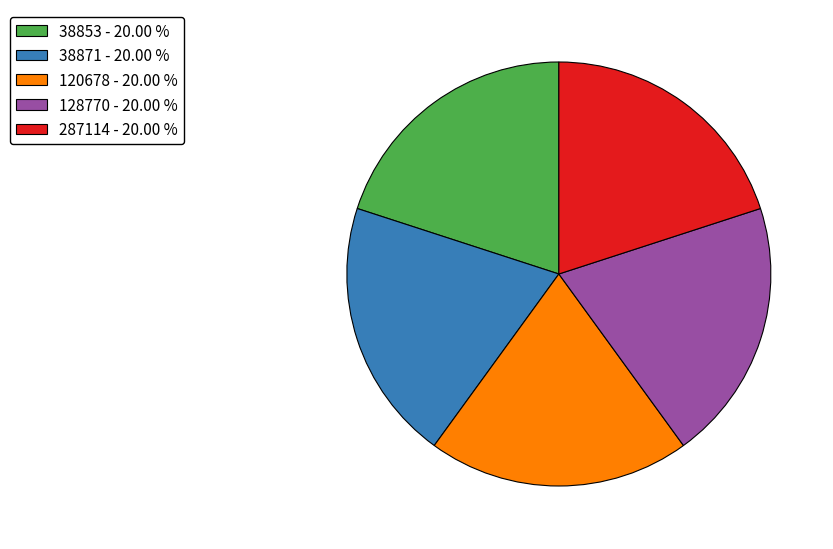

Is it true that 287114 is 20% of the pie?

True